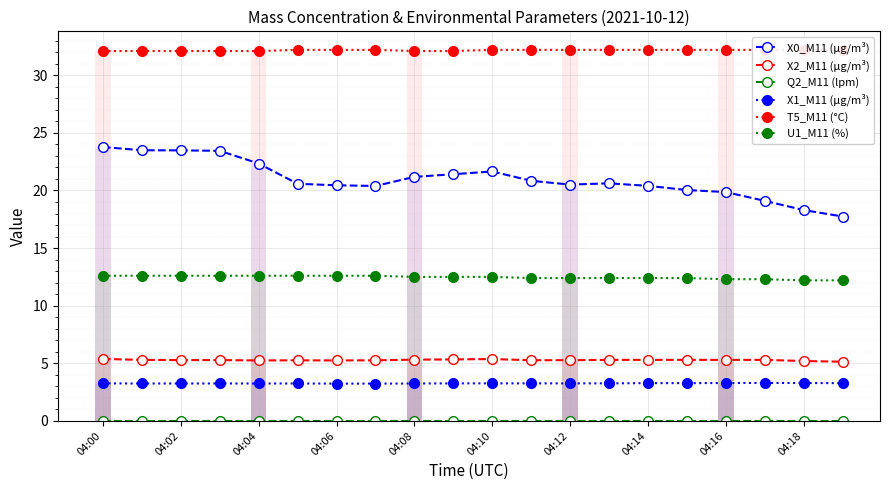

What is the average value of the U1_M11 (%) series?

12.5